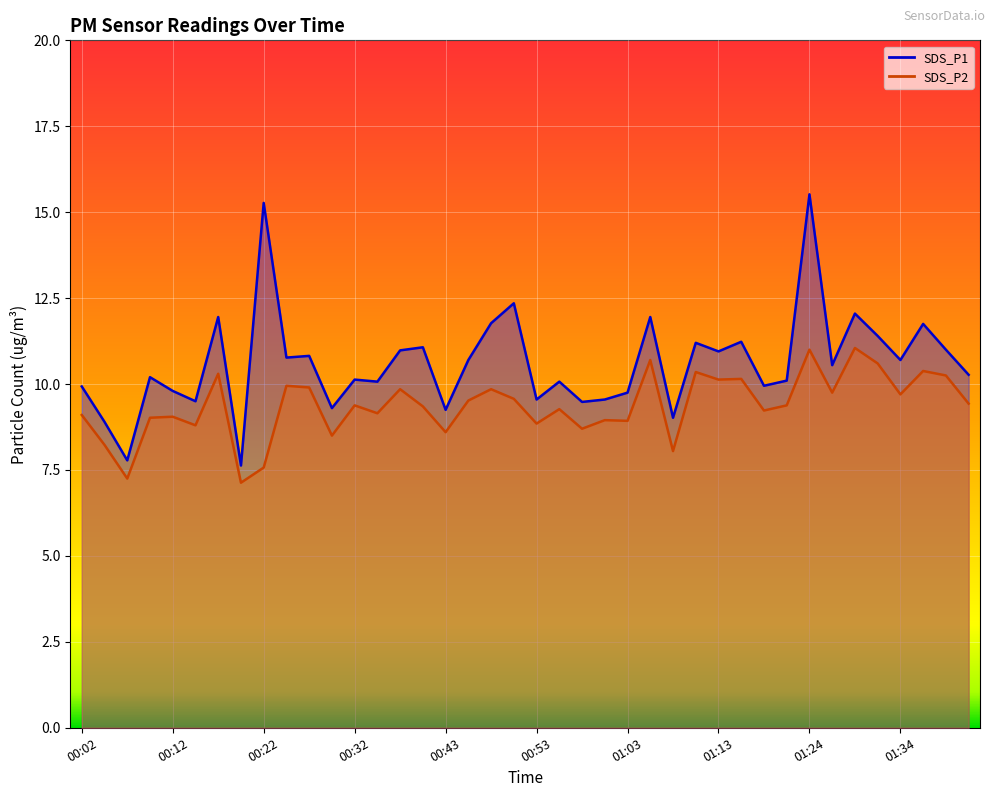

Reading right to left, extract all data points from this chart.

SDS_P1: 01:41=10.3	01:39=11.0	01:36=11.8	01:34=10.7	01:31=11.4	01:29=12.1	01:26=10.6	01:24=15.5	01:21=10.1	01:18=9.9	01:16=11.2	01:13=10.9	01:11=11.2	01:08=9.0	01:06=11.9	01:03=9.8	01:01=9.6	00:58=9.5	00:56=10.1	00:53=9.6	00:50=12.3	00:48=11.8	00:45=10.7	00:43=9.2	00:40=11.1	00:38=11.0	00:35=10.1	00:32=10.1	00:30=9.3	00:27=10.8	00:25=10.8	00:22=15.3	00:20=7.6	00:17=11.9	00:14=9.5	00:12=9.8	00:09=10.2	00:07=7.8	00:04=8.9	00:02=9.9
SDS_P2: 01:41=9.4	01:39=10.2	01:36=10.4	01:34=9.7	01:31=10.6	01:29=11.1	01:26=9.8	01:24=11.0	01:21=9.4	01:18=9.2	01:16=10.2	01:13=10.1	01:11=10.3	01:08=8.1	01:06=10.7	01:03=8.9	01:01=8.9	00:58=8.7	00:56=9.3	00:53=8.8	00:50=9.6	00:48=9.8	00:45=9.5	00:43=8.6	00:40=9.3	00:38=9.8	00:35=9.2	00:32=9.4	00:30=8.5	00:27=9.9	00:25=9.9	00:22=7.6	00:20=7.1	00:17=10.3	00:14=8.8	00:12=9.1	00:09=9.0	00:07=7.2	00:04=8.2	00:02=9.1